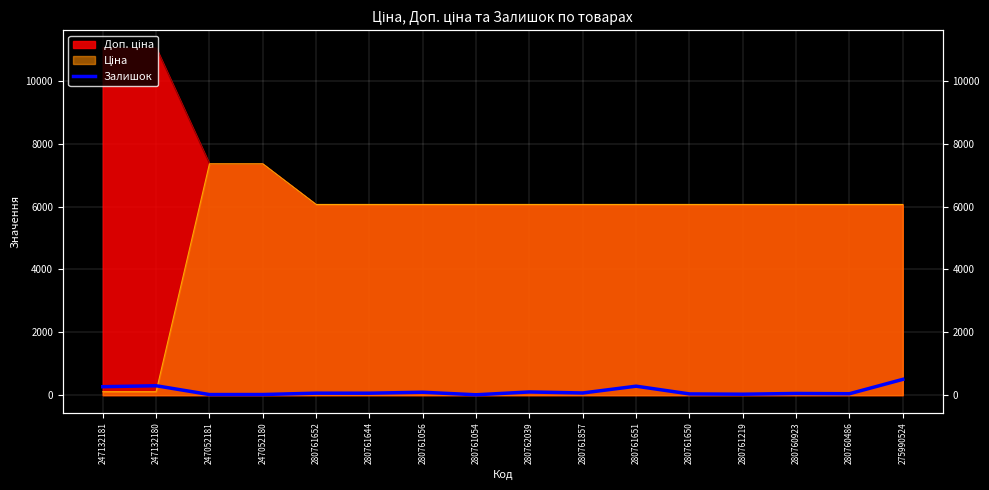

True or false: the data shows 34 at 247052181.

False